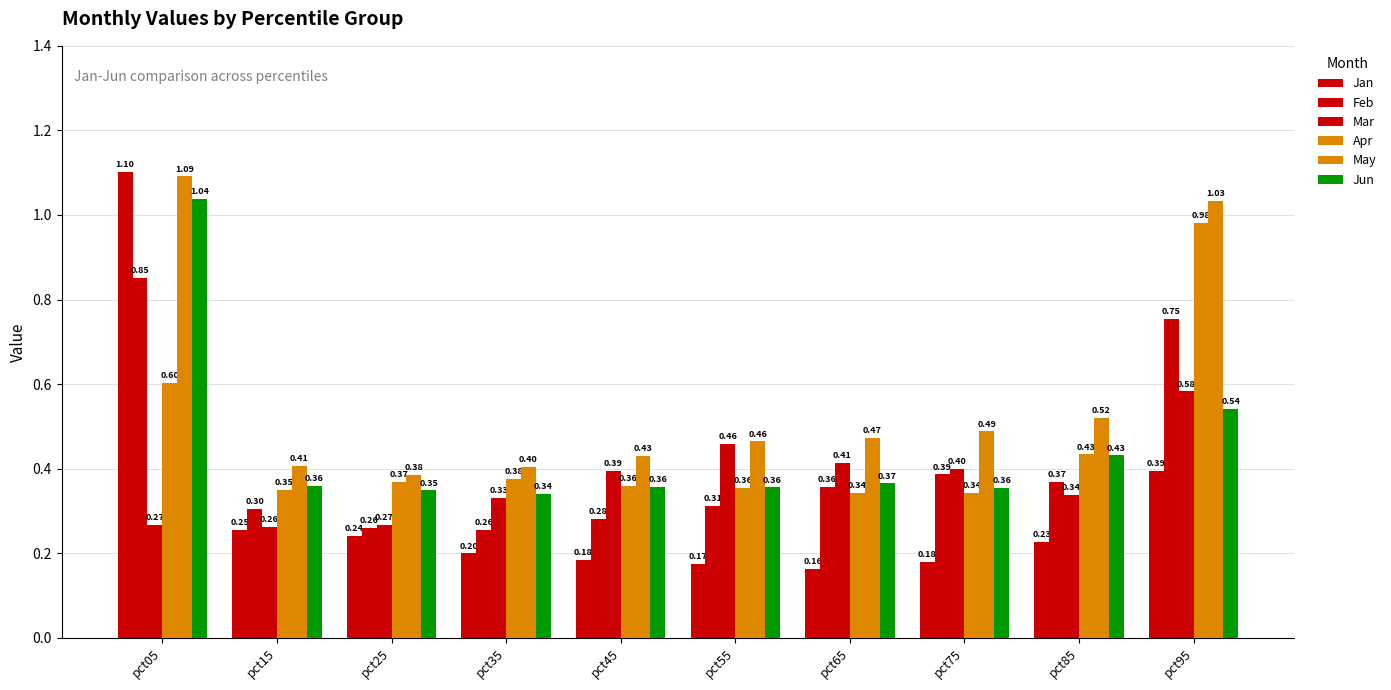

Are the bars horizontal?

No